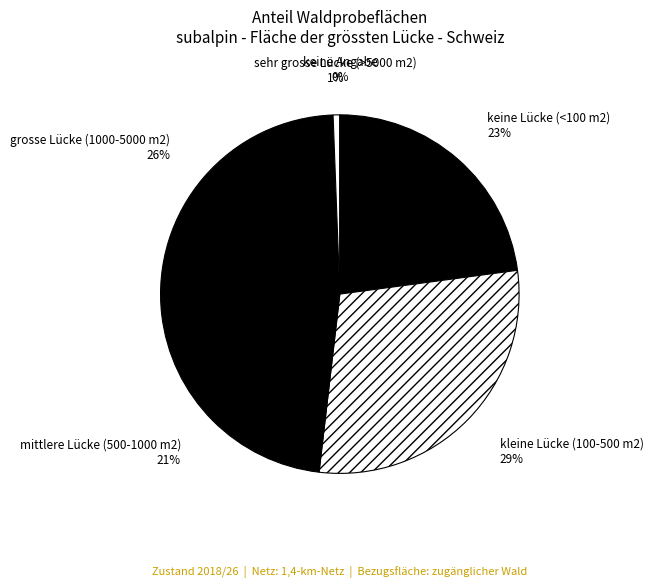

The keine Lücke (<100 m2) slice represents 23% of the pie. True or false?

True